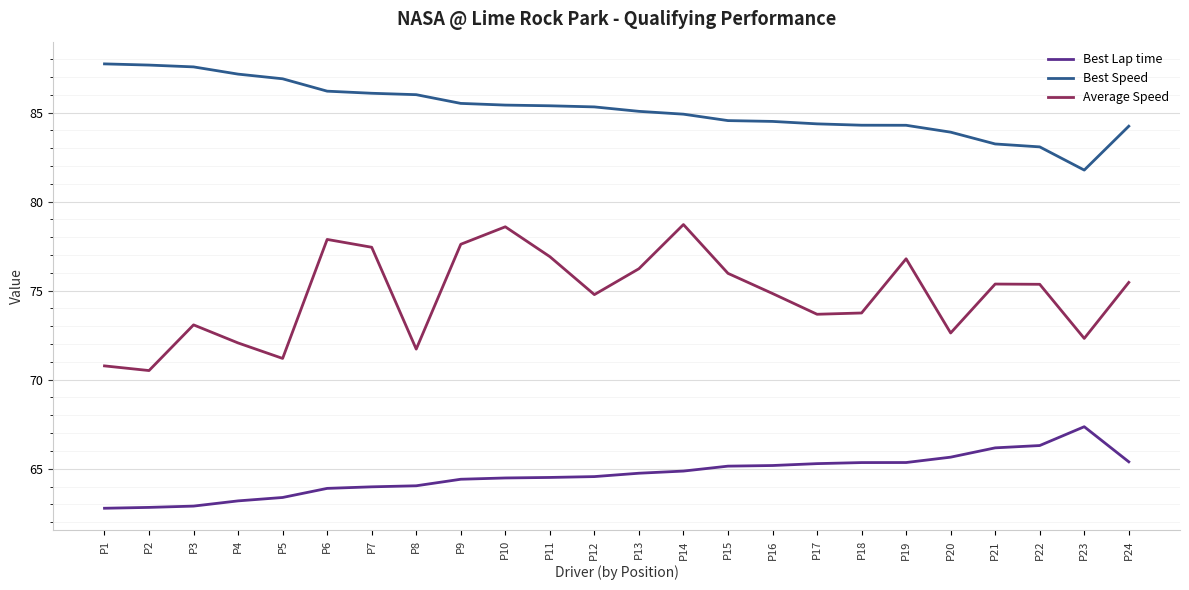

Rank the series by their maximum value, from lowest to highest.

Best Lap time, Average Speed, Best Speed